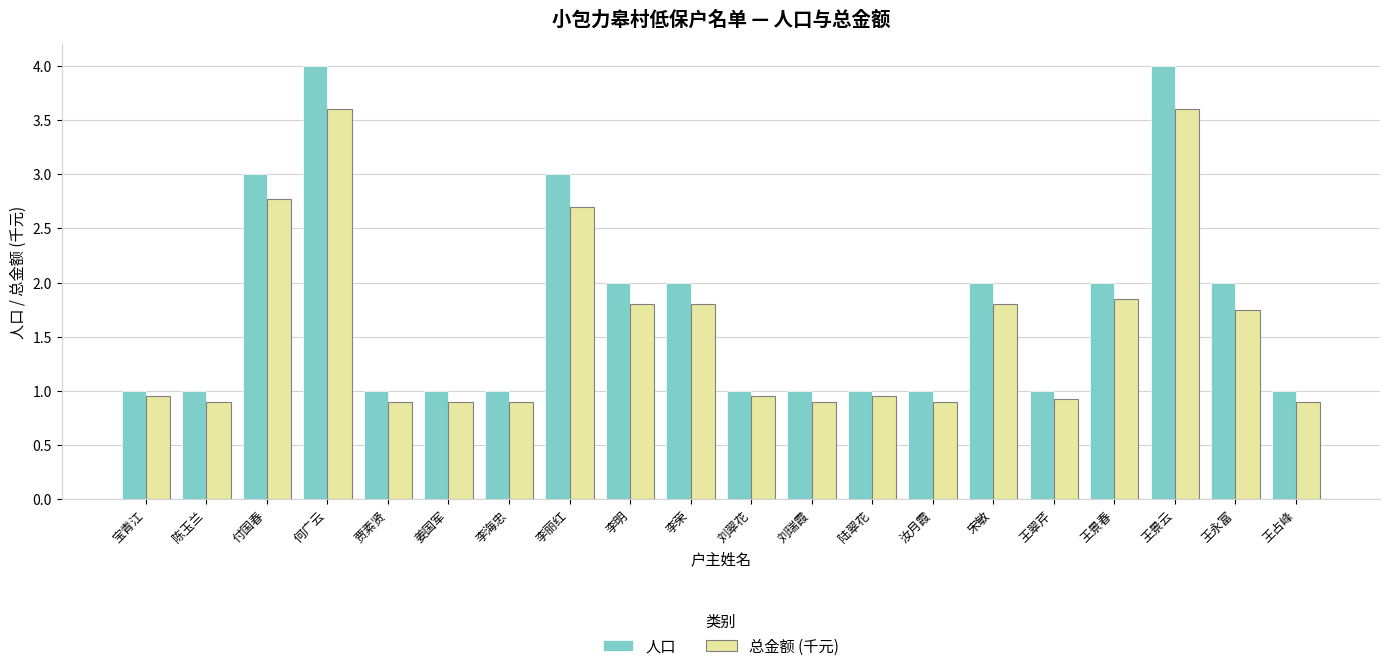

What value does the 人口 series have at 王景云?

4.0